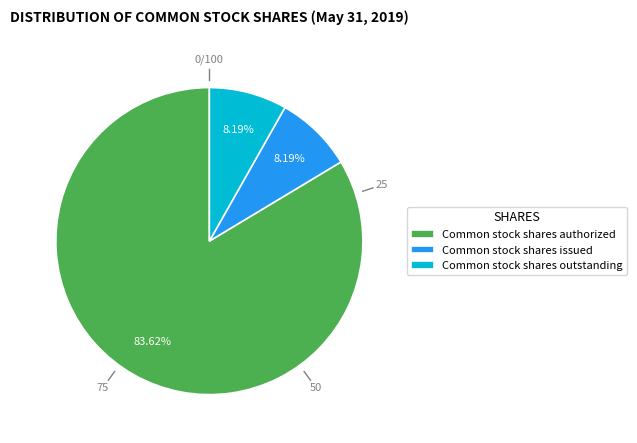

True or false: Common stock shares issued accounts for 19% of the total.

False